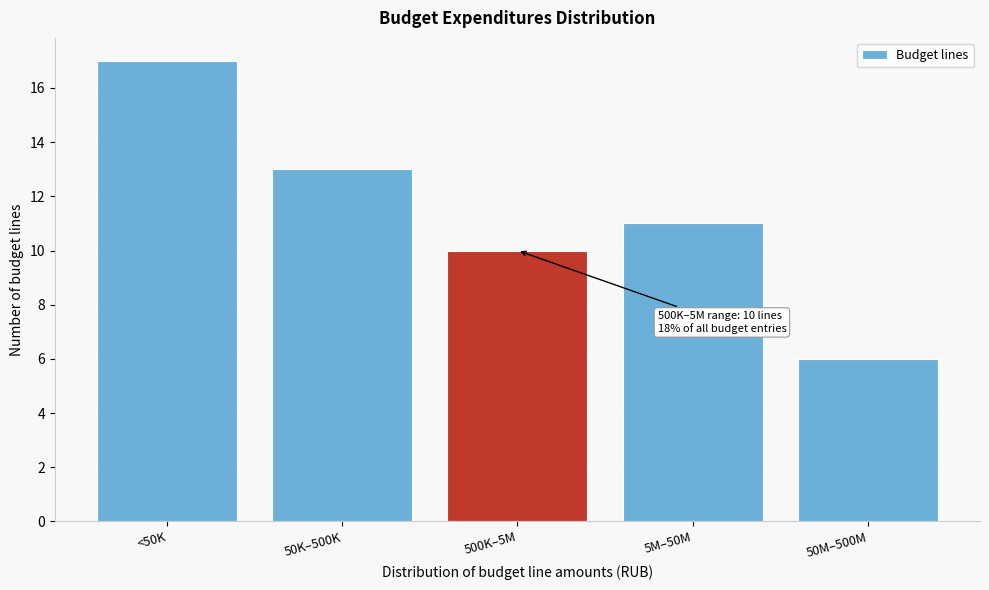

Reading left to right, what are all the values shown in this chart?

<50K=17	50K–500K=13	500K–5M=10	5M–50M=11	50M–500M=6